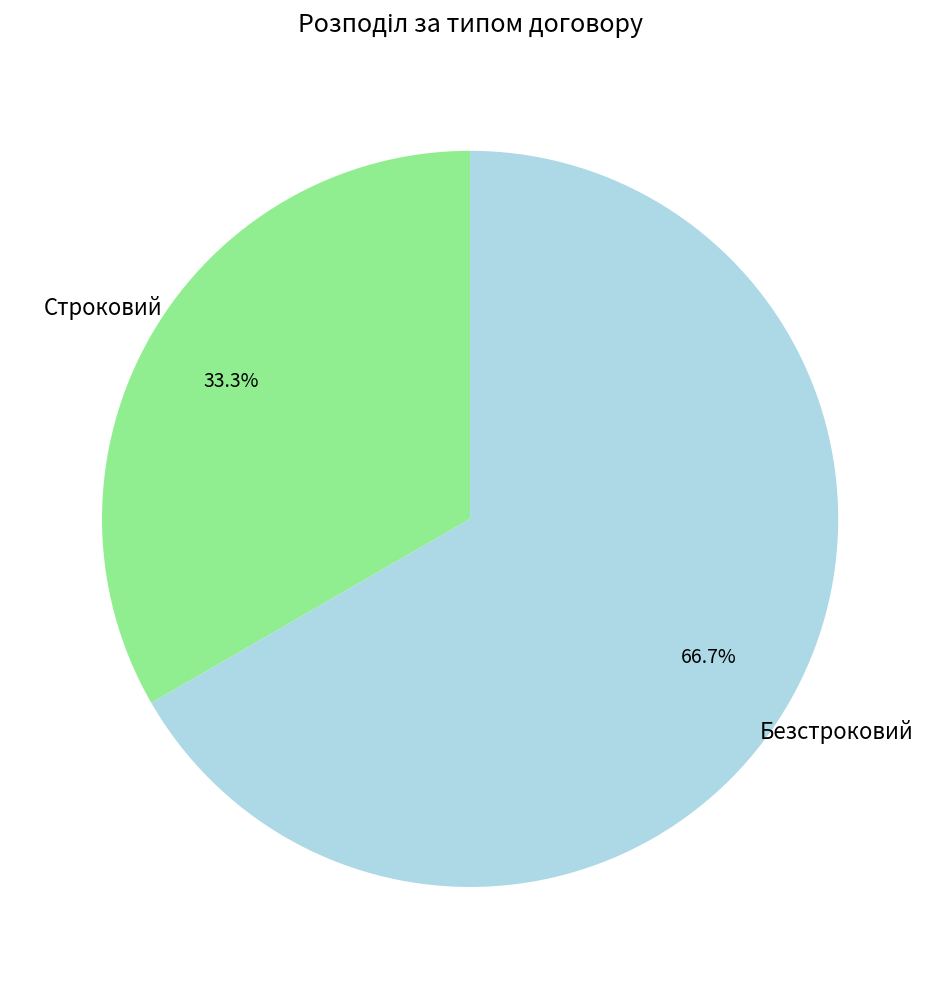

Is there any slice that represents more than half of the pie?

Yes